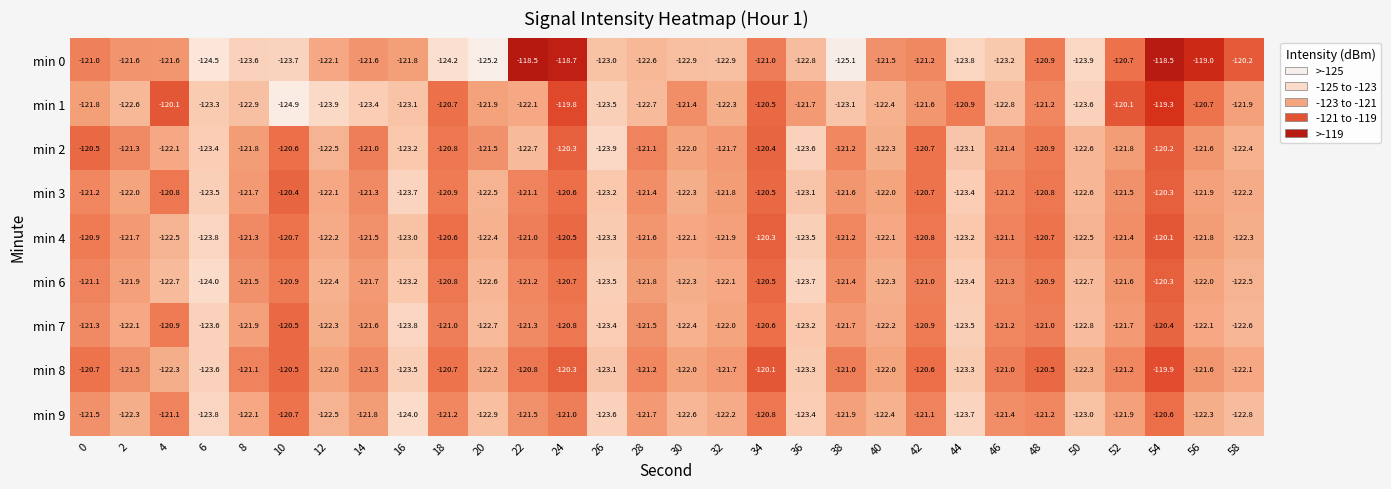

What is the total value across all series at 48?

-1088.1